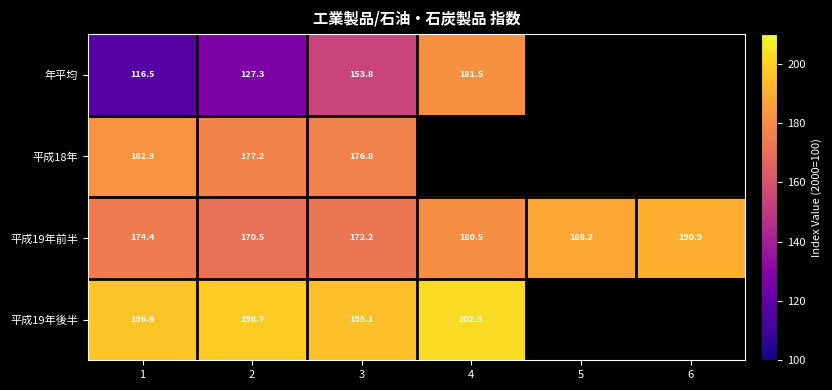

Which label corresponds to the smallest value in the chart?

1